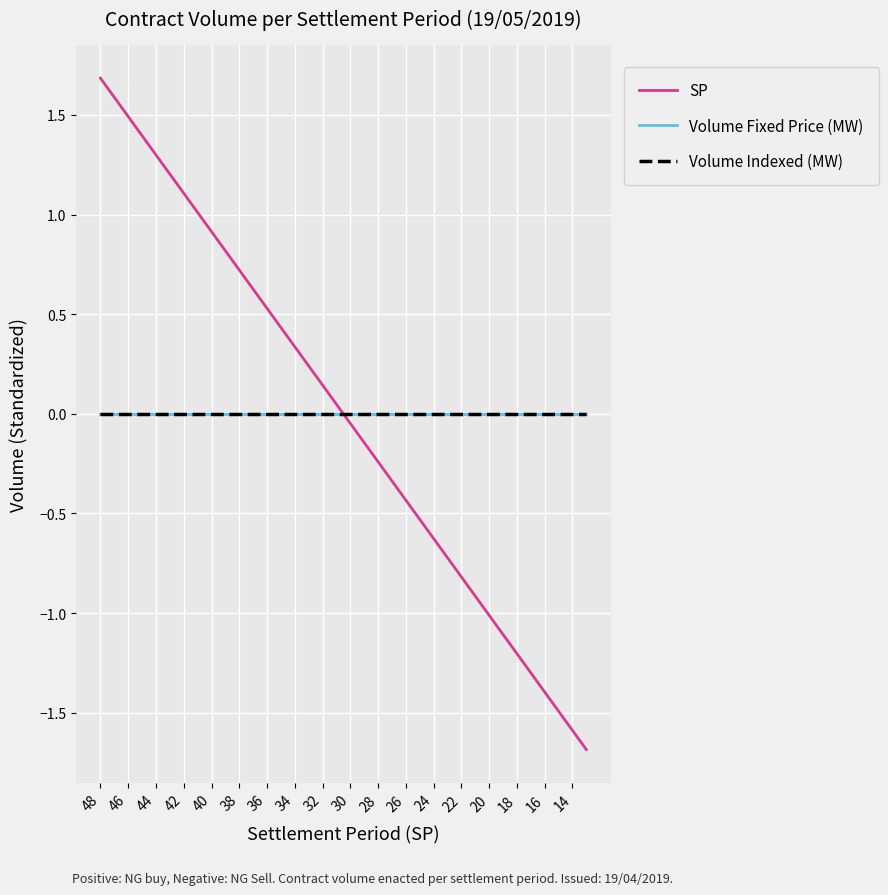

List the series in order of their peak value, lowest first.

Volume Fixed Price (MW), Volume Indexed (MW), SP